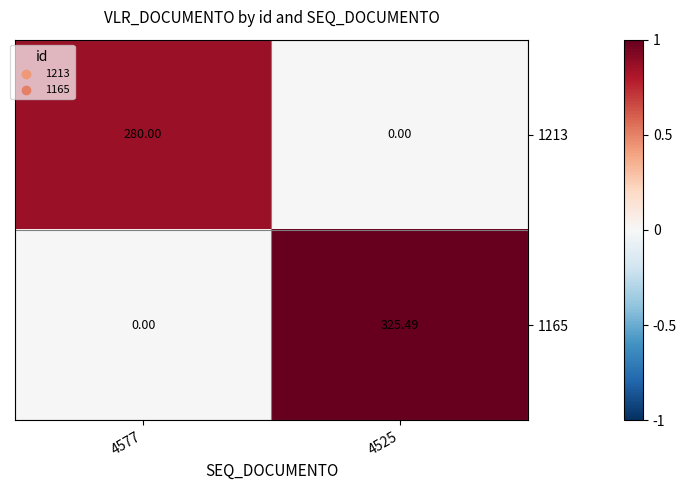

Is the value of 1165 at 4525 greater than the value of 1213 at 4577?

Yes